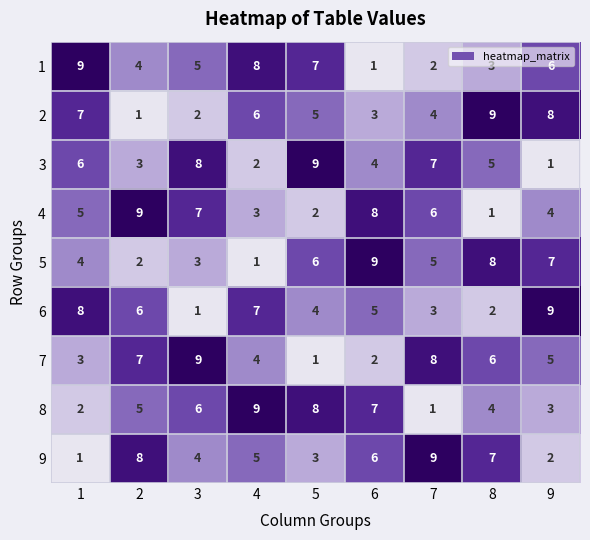

The 4 series shows 4 at 9. True or false?

True